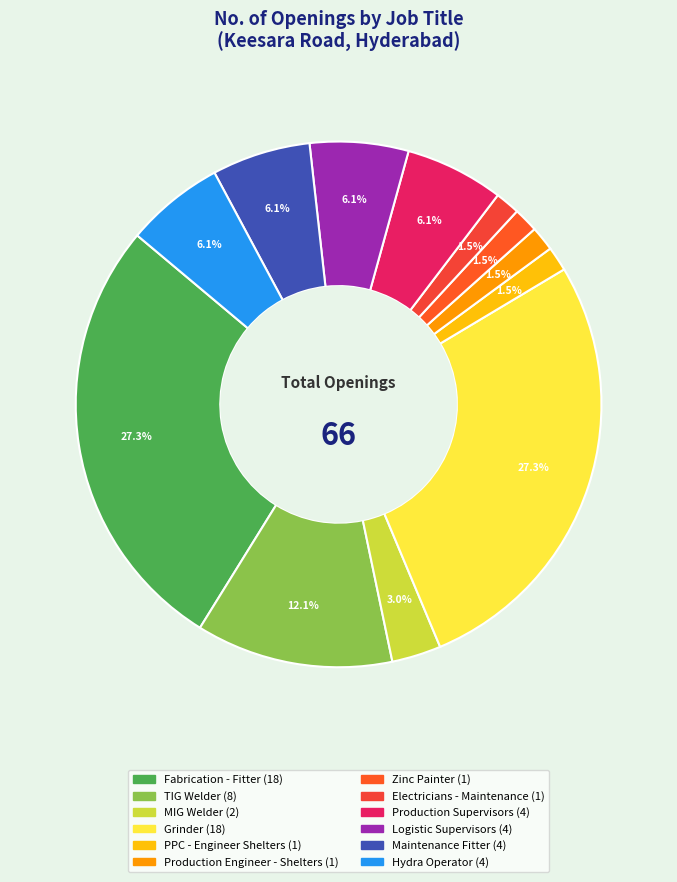

What is the ratio of the value at Production Engineer - Shelters to the value at Zinc Painter?

1.0